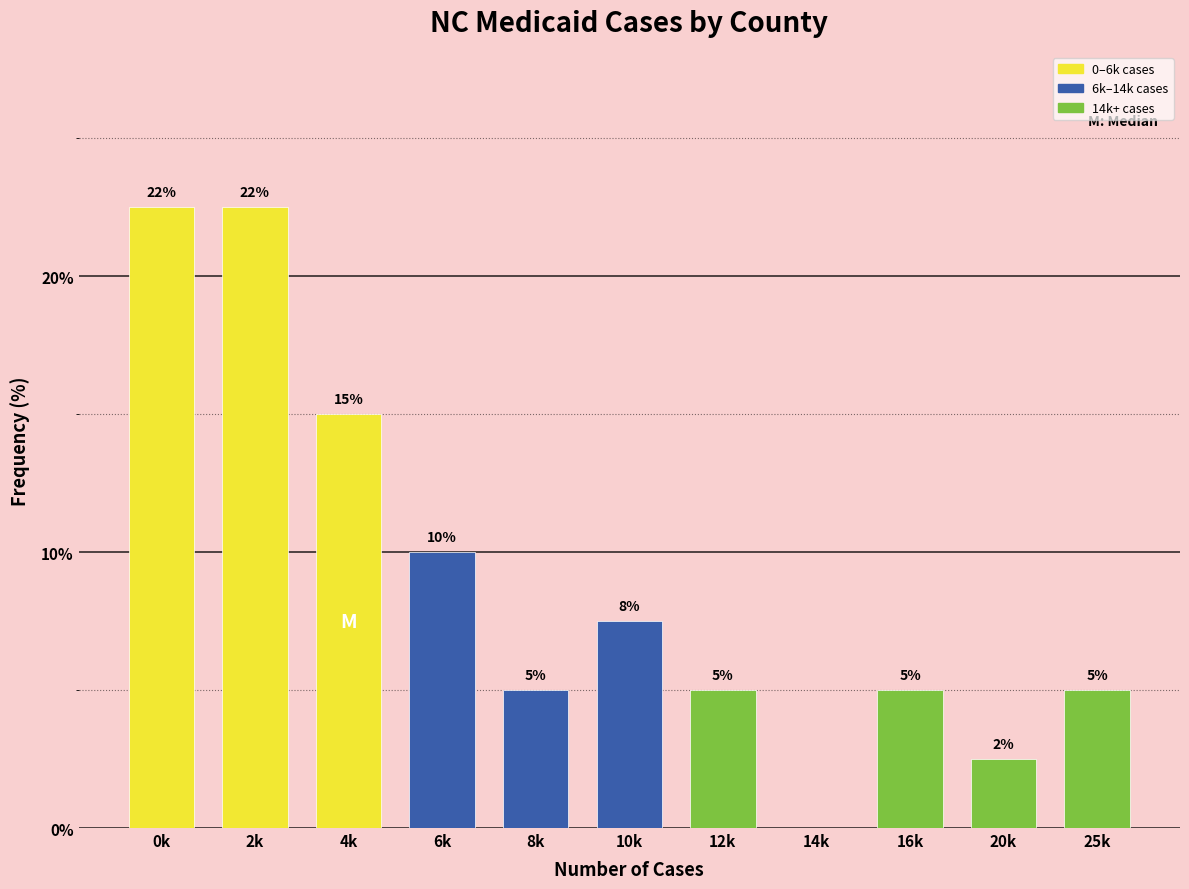

Where does the data first go above 5?

0k